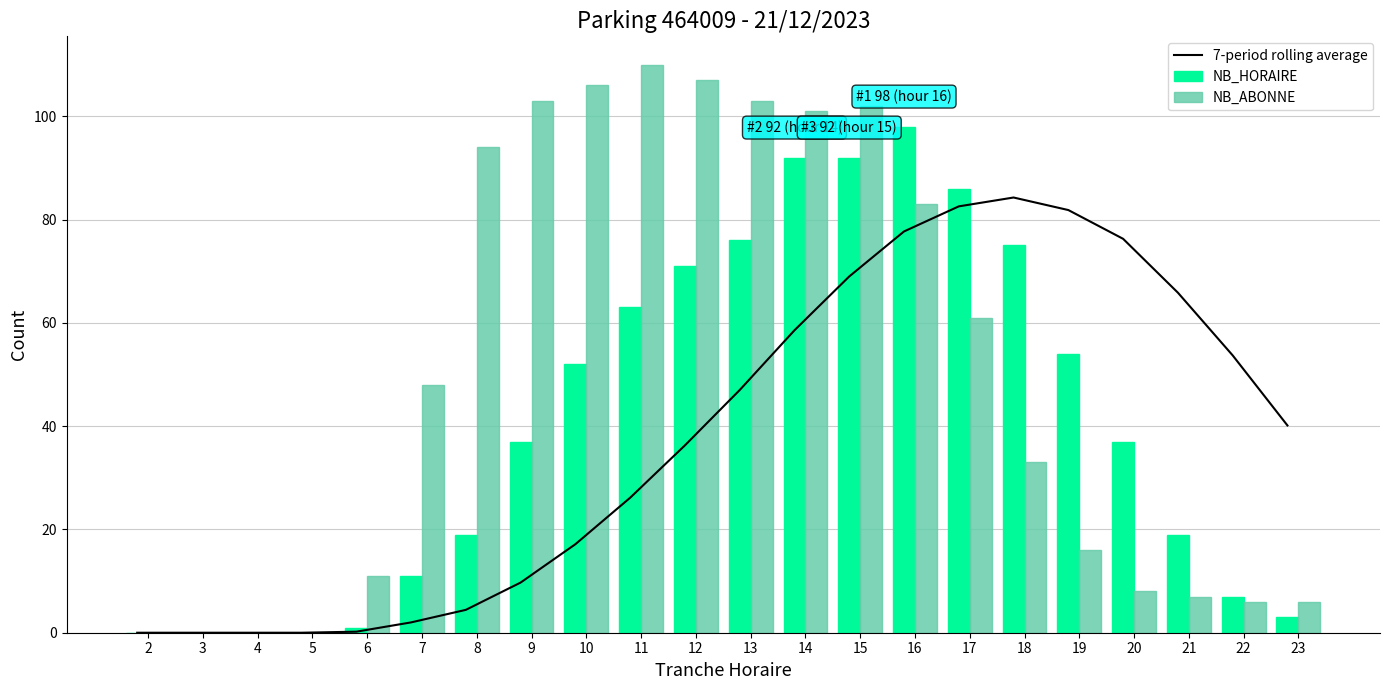

True or false: 7-period rolling average has a value of 40.1 at 23.

True